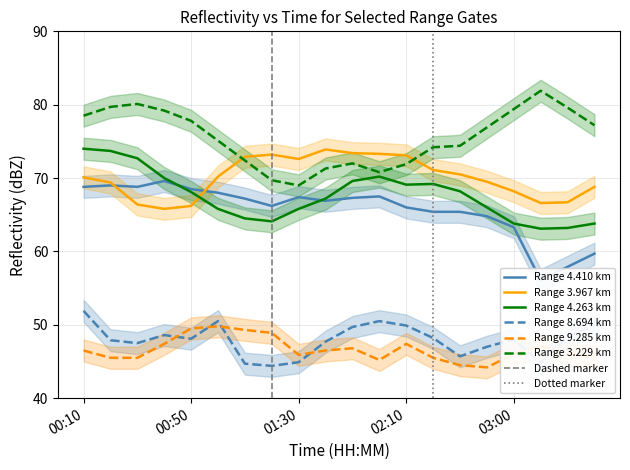

Between 02:40 and 00:20, which is larger?

00:20